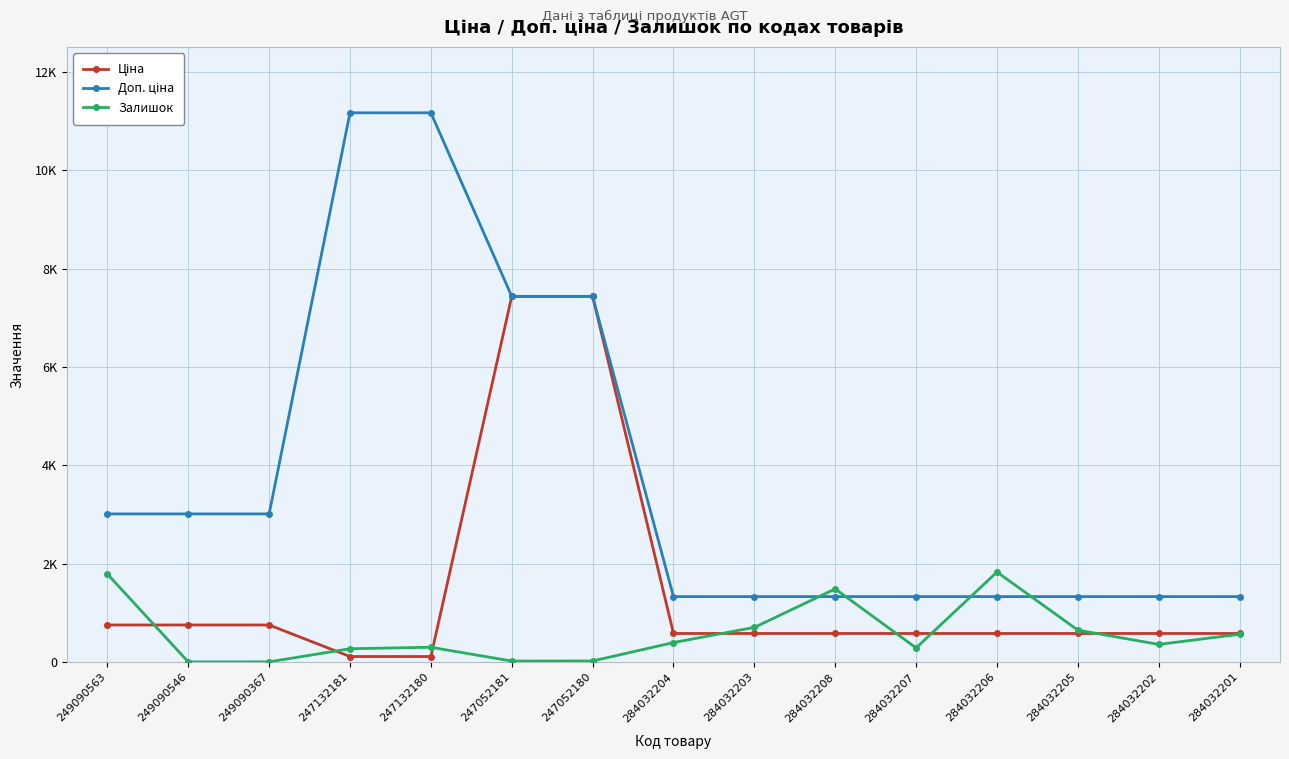

Reading left to right, extract all data points from this chart.

Ціна: 753.0	753.0	753.0	111.7	111.7	7436.2	7436.2	580.4	580.4	580.4	580.4	580.4	580.4	580.4	580.4
Доп. ціна: 3011.8	3011.8	3011.8	11169.0	11169.0	7436.2	7436.2	1330.3	1330.3	1330.3	1330.3	1330.3	1330.3	1330.3	1330.3
Залишок: 1789.0	2.0	4.0	270.0	300.0	20.0	21.0	396.0	704.0	1487.0	287.0	1830.0	649.0	358.0	564.0